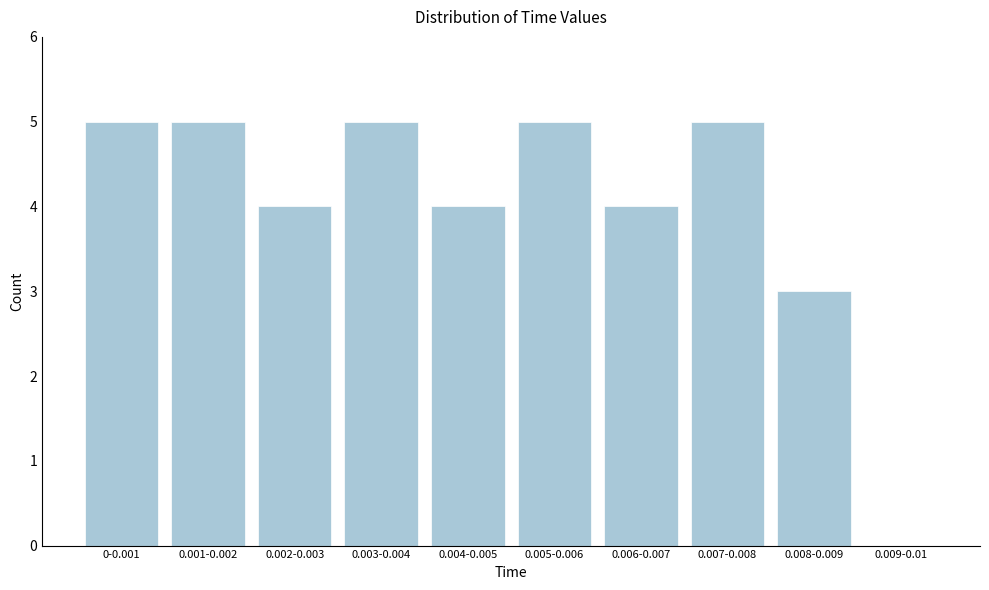

Reading left to right, what are all the values shown in this chart?

0-0.001=5	0.001-0.002=5	0.002-0.003=4	0.003-0.004=5	0.004-0.005=4	0.005-0.006=5	0.006-0.007=4	0.007-0.008=5	0.008-0.009=3	0.009-0.01=0